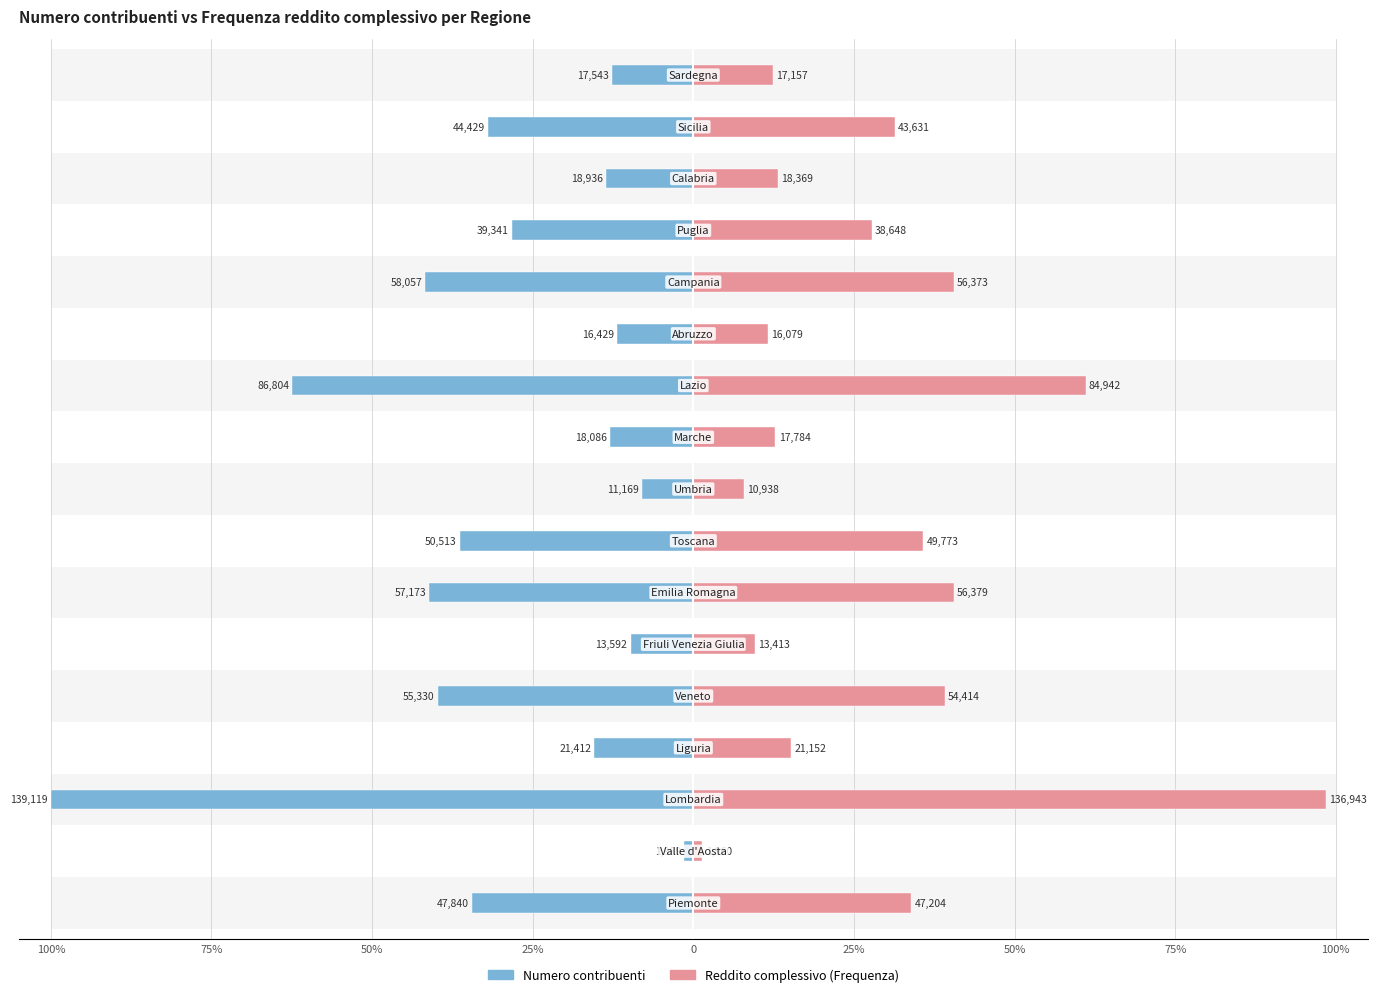

What is the difference between the Reddito complessivo (Frequenza) values at 100% and 75%?

32.5